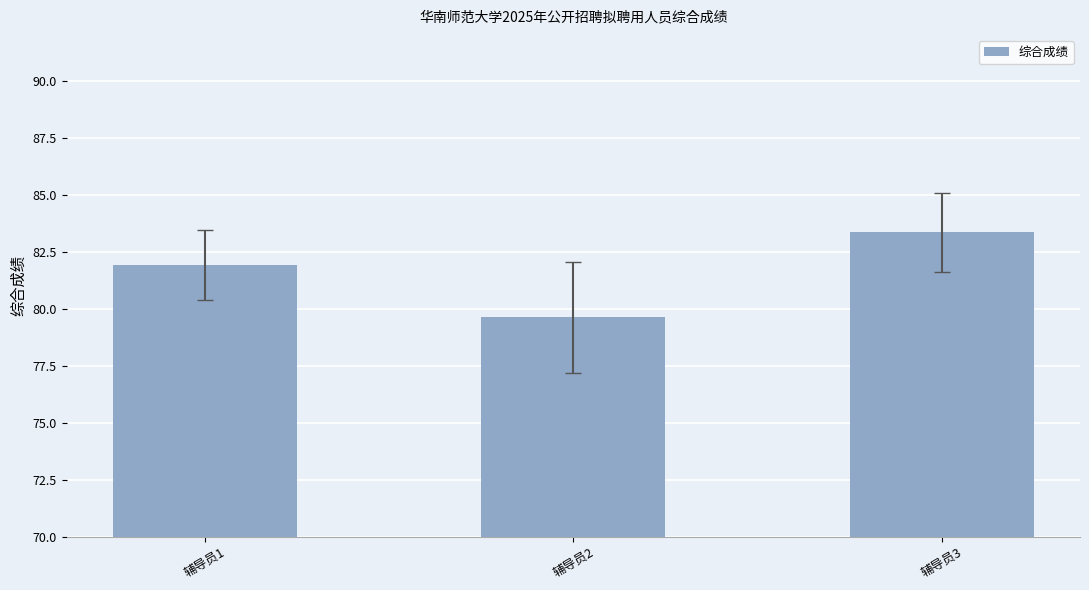

What is the value of the 2nd bar from the left?

79.6